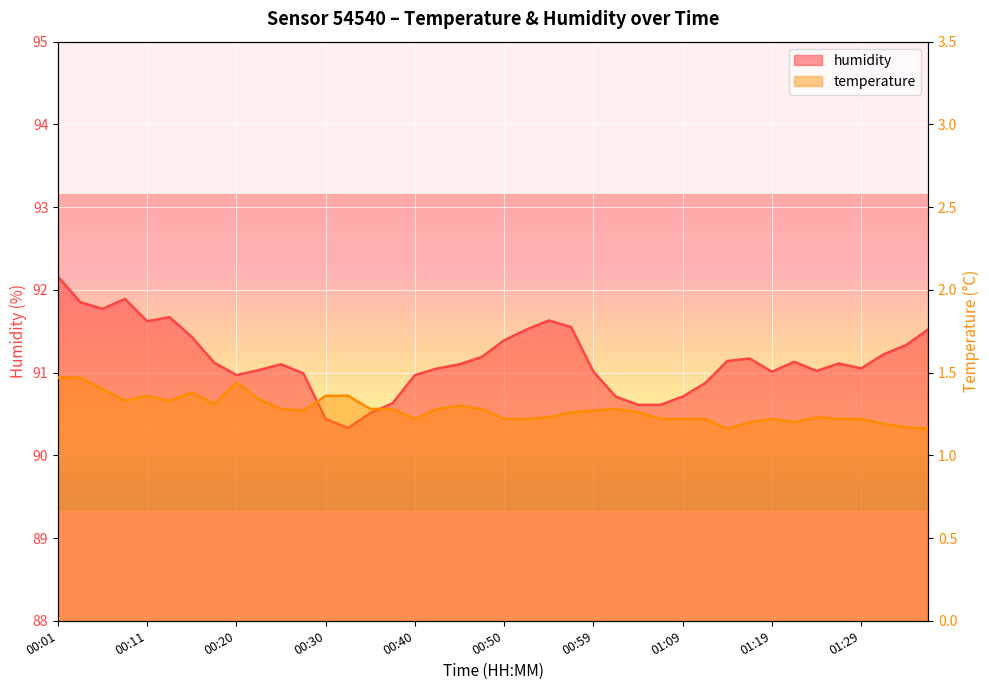

What are all the series names shown in the legend?

temperature, humidity